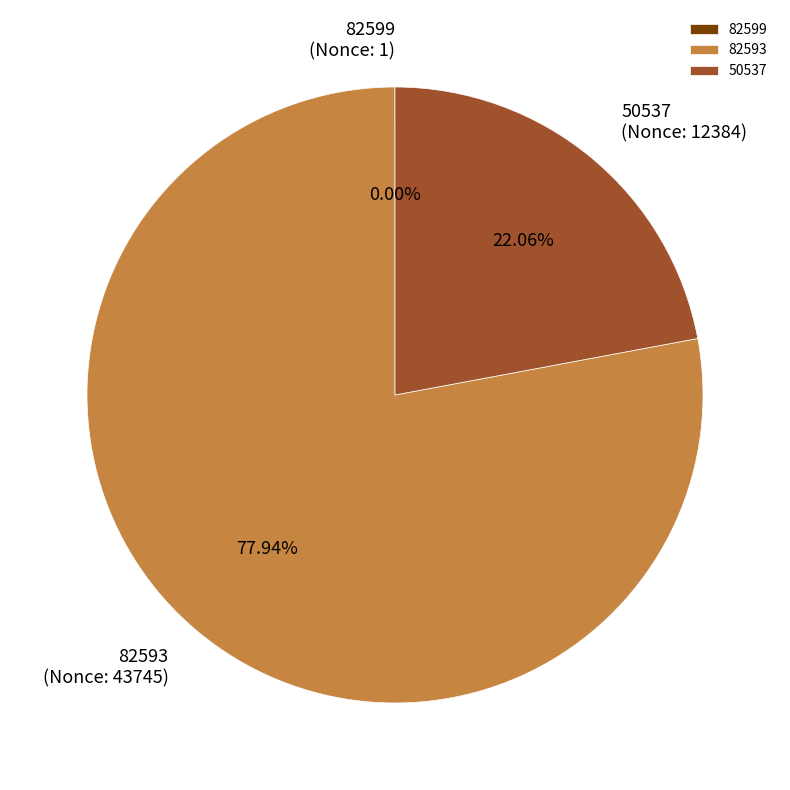

True or false: 50537 accounts for 30% of the total.

False